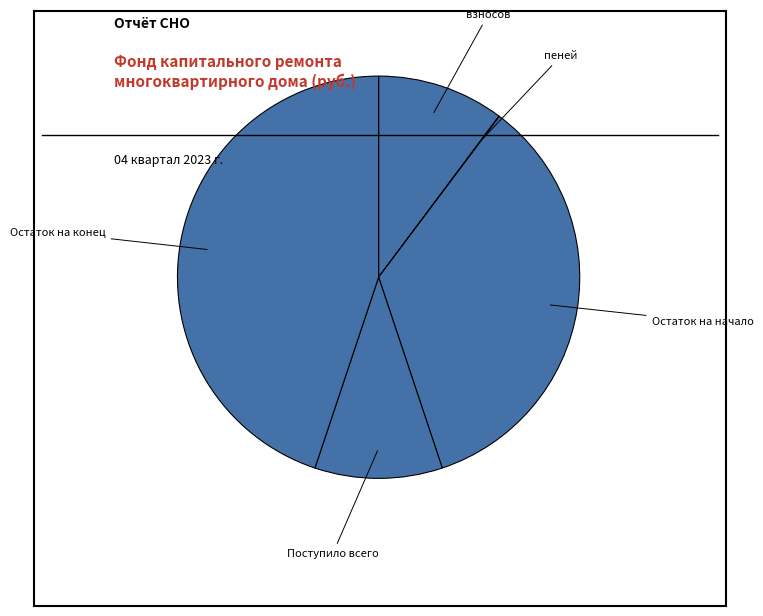

What is the largest slice in the pie chart?

Остаток на конец